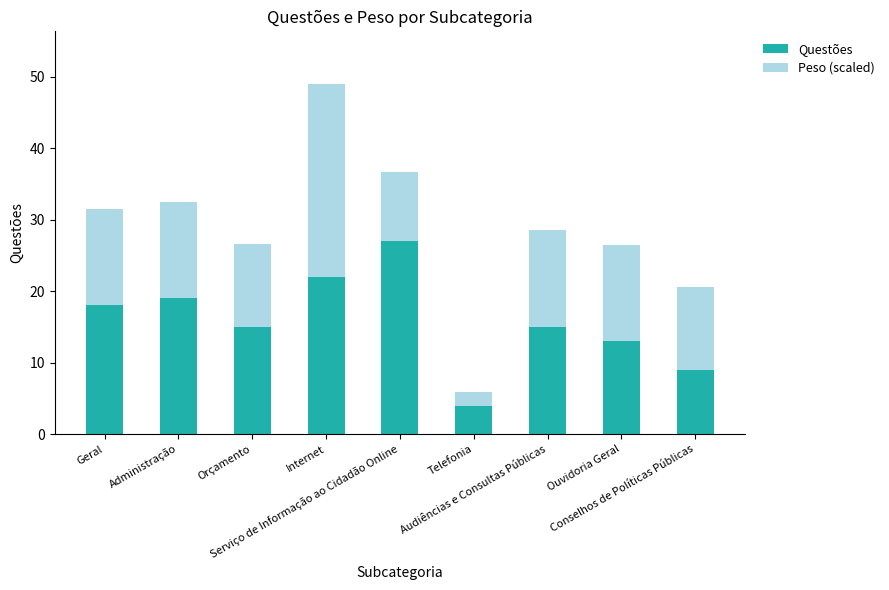

What is the sum of all Questões values?

142.0